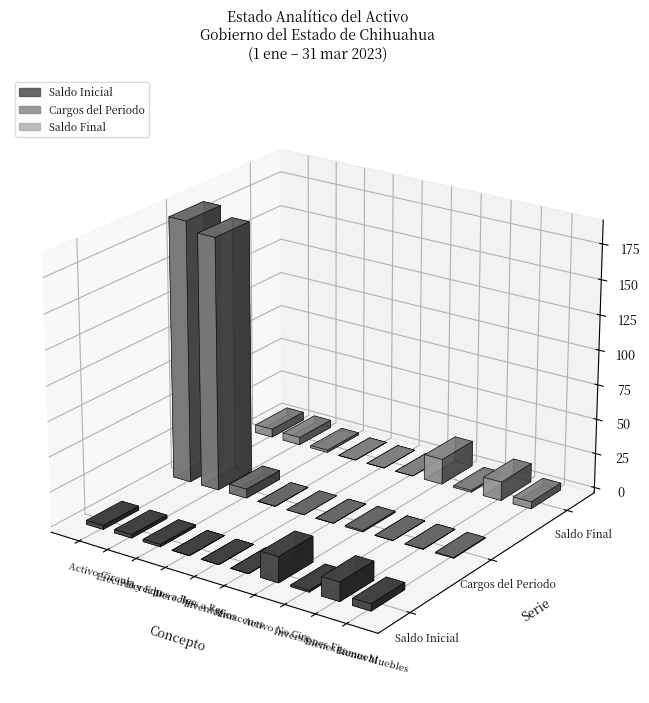

Is the value of Cargos del Periodo at Almacenes greater than the value of Saldo Final at Inventarios?

No